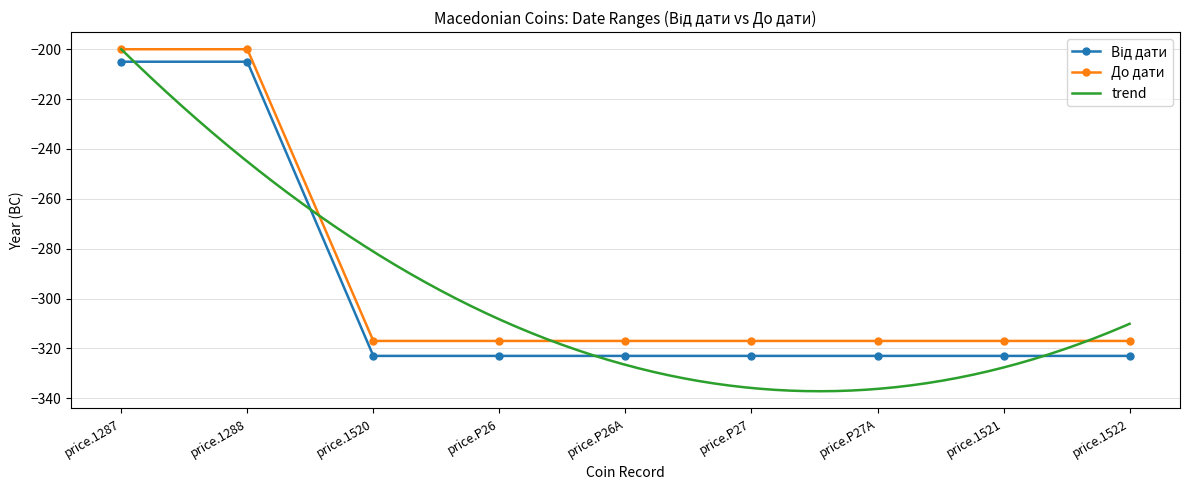

What is the sum of all До дати values?

-2619